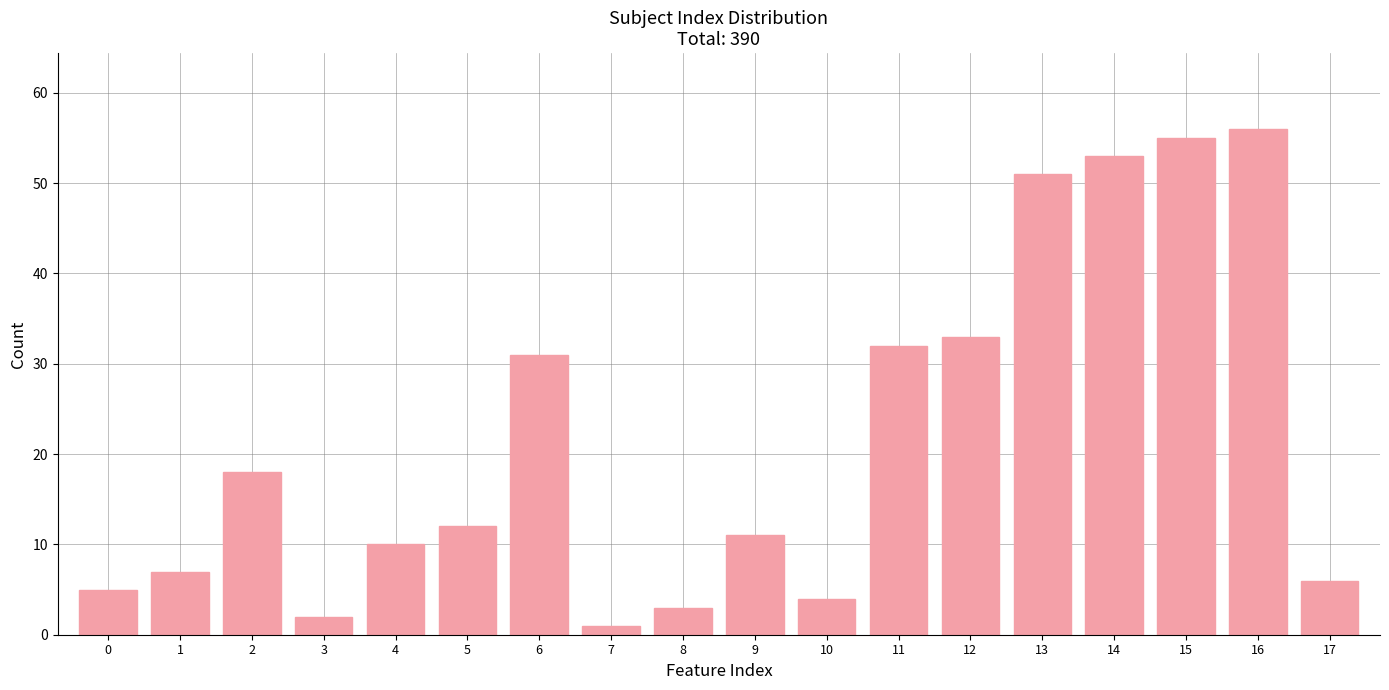

Reading left to right, list all the values displayed in this chart.

5	7	18	2	10	12	31	1	3	11	4	32	33	51	53	55	56	6